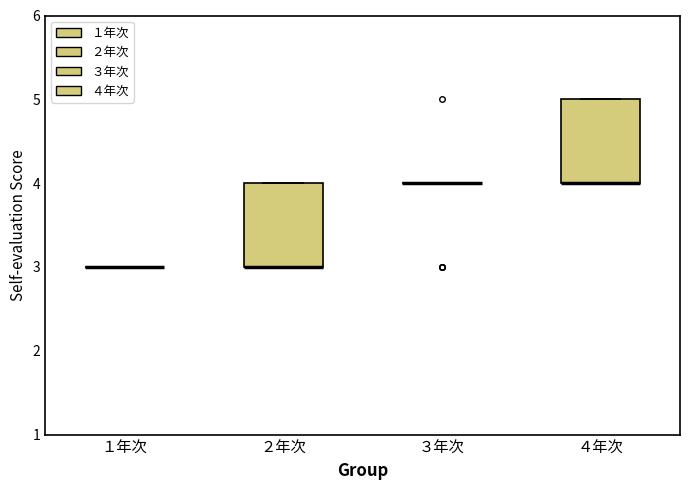

Reading left to right, transcribe this box plot: for each box, give where its median line is, the range the box spans, and where its two whiskers end, as read against the y-axis. The values are not printed on the chart, so give them approximately, as read against the axis.

１年次: box collapsed to a line at 3, whiskers 3 to 3
２年次: median 3 (drawn on the box's lower edge), box 3 to 4, whiskers 3 to 4
３年次: box collapsed to a line at 4, whiskers 4 to 4
４年次: median 4 (drawn on the box's lower edge), box 4 to 5, whiskers 4 to 5